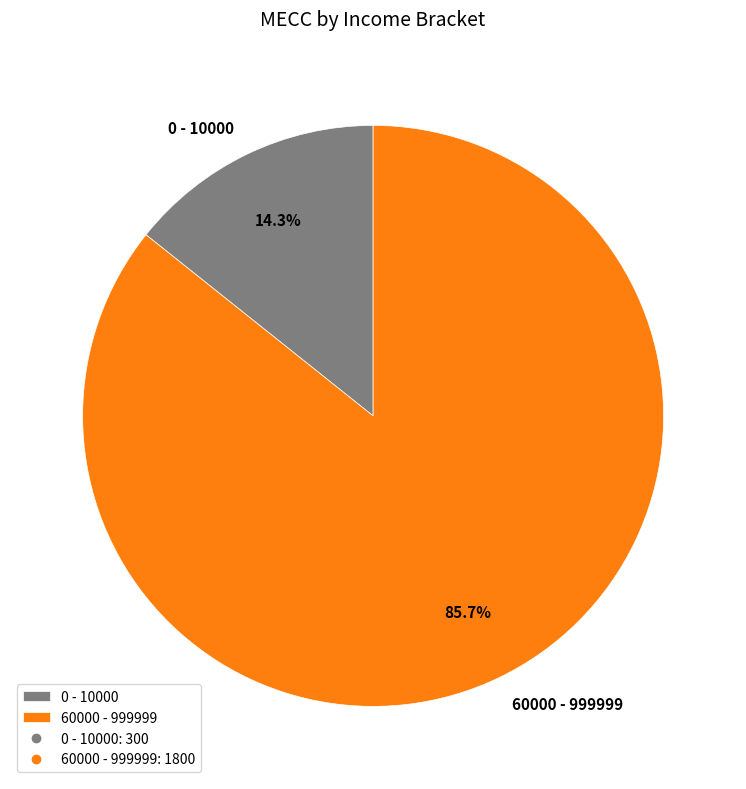

How many slices are in this pie chart?

2